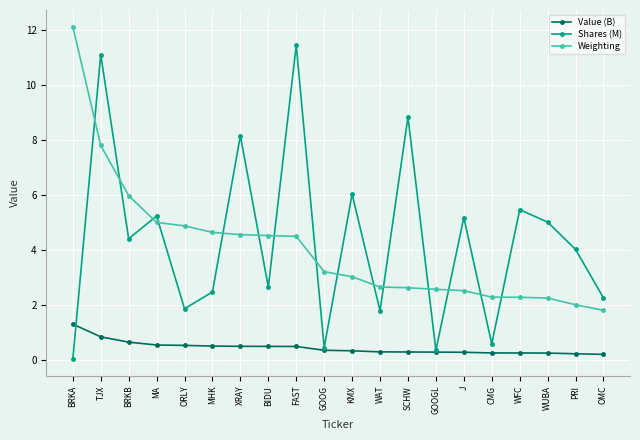

Does the chart have visible grid lines?

Yes